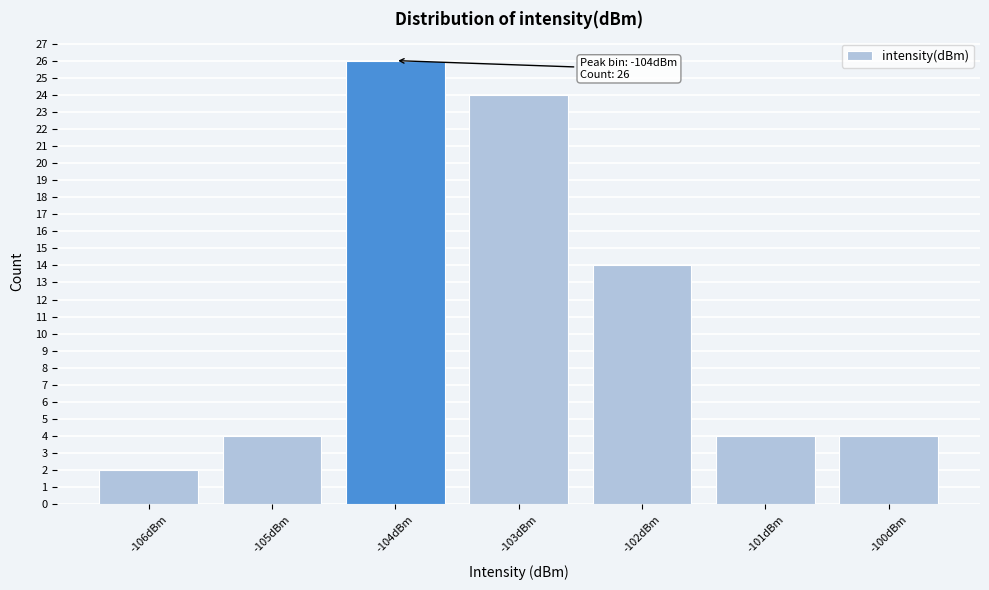

Reading left to right, list all the values displayed in this chart.

-106dBm=2	-105dBm=4	-104dBm=26	-103dBm=24	-102dBm=14	-101dBm=4	-100dBm=4